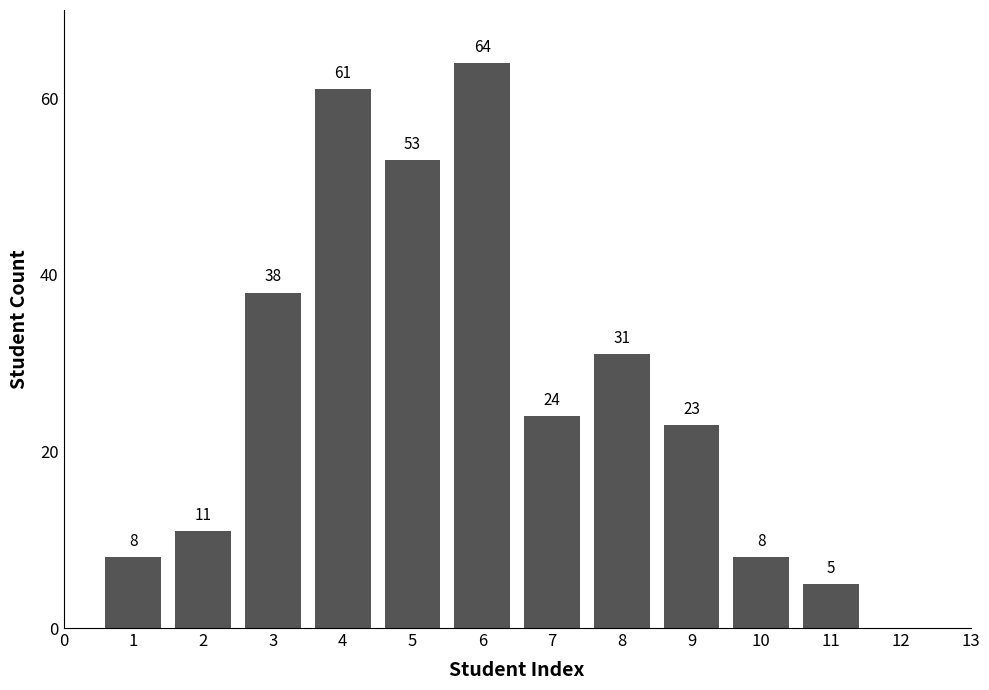

Reading right to left, what are all the values shown in this chart?

11=5	10=8	9=23	8=31	7=24	6=64	5=53	4=61	3=38	2=11	1=8